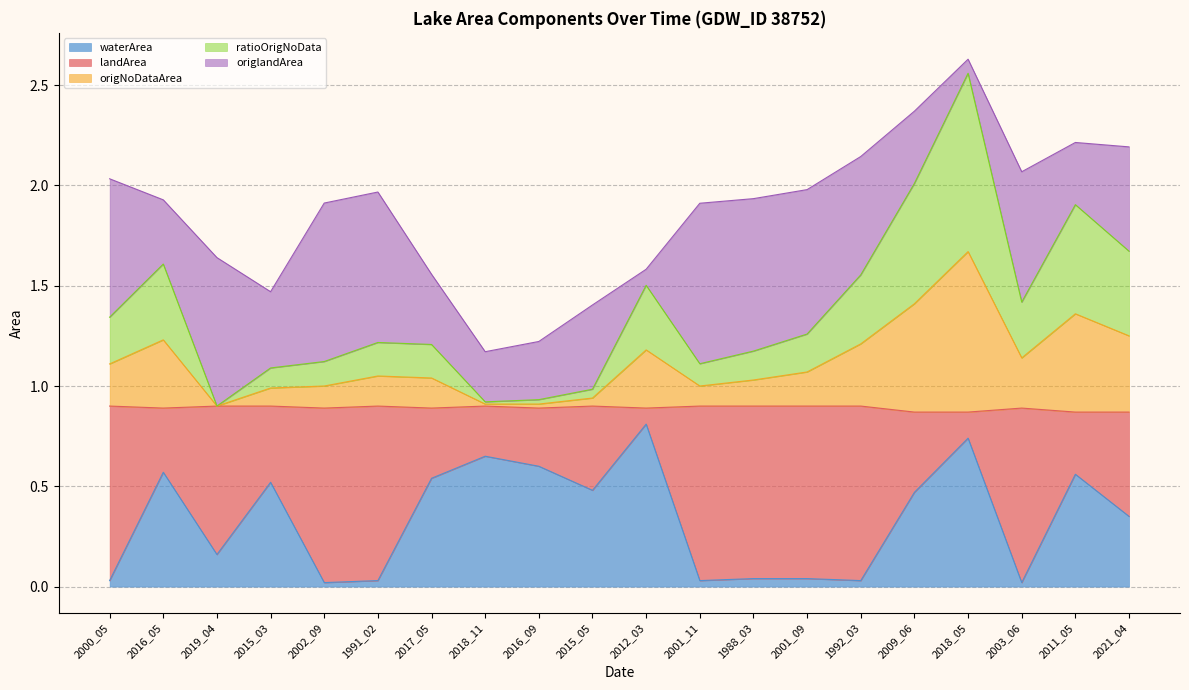

The value of waterArea at 2017_05 is 0.2. True or false?

False